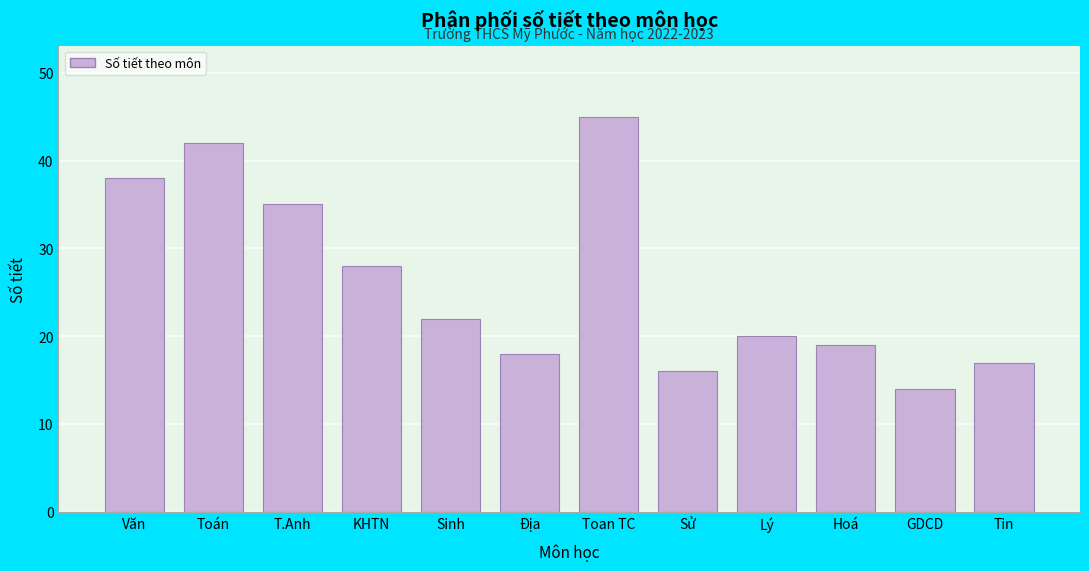

Reading left to right, what are all the values shown in this chart?

Văn=38	Toán=42	T.Anh=35	KHTN=28	Sinh=22	Địa=18	Toan TC=45	Sử=16	Lý=20	Hoá=19	GDCD=14	Tin=17